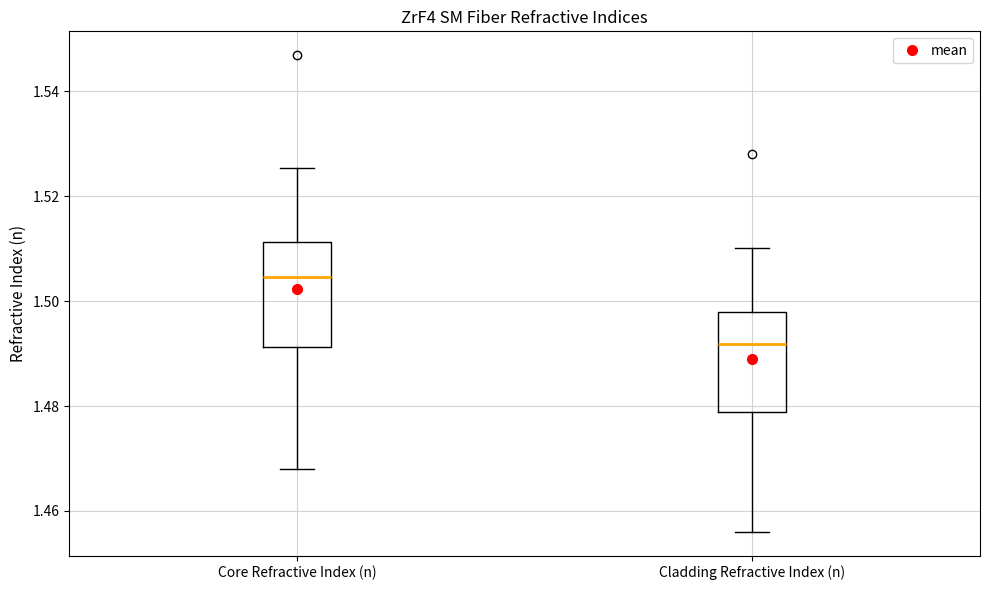

Where is the upper edge of the box for Core Refractive Index (n) on the y-axis? The values are not printed on the chart, so give them approximately, as read against the axis.

1.512